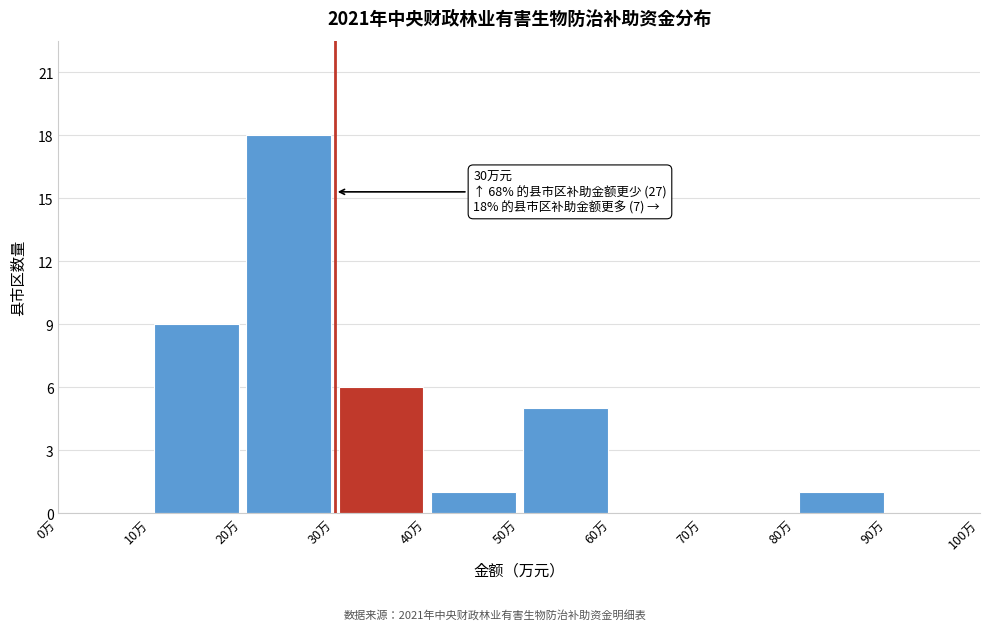

Which range on the x-axis has the tallest bar?

20 to 30